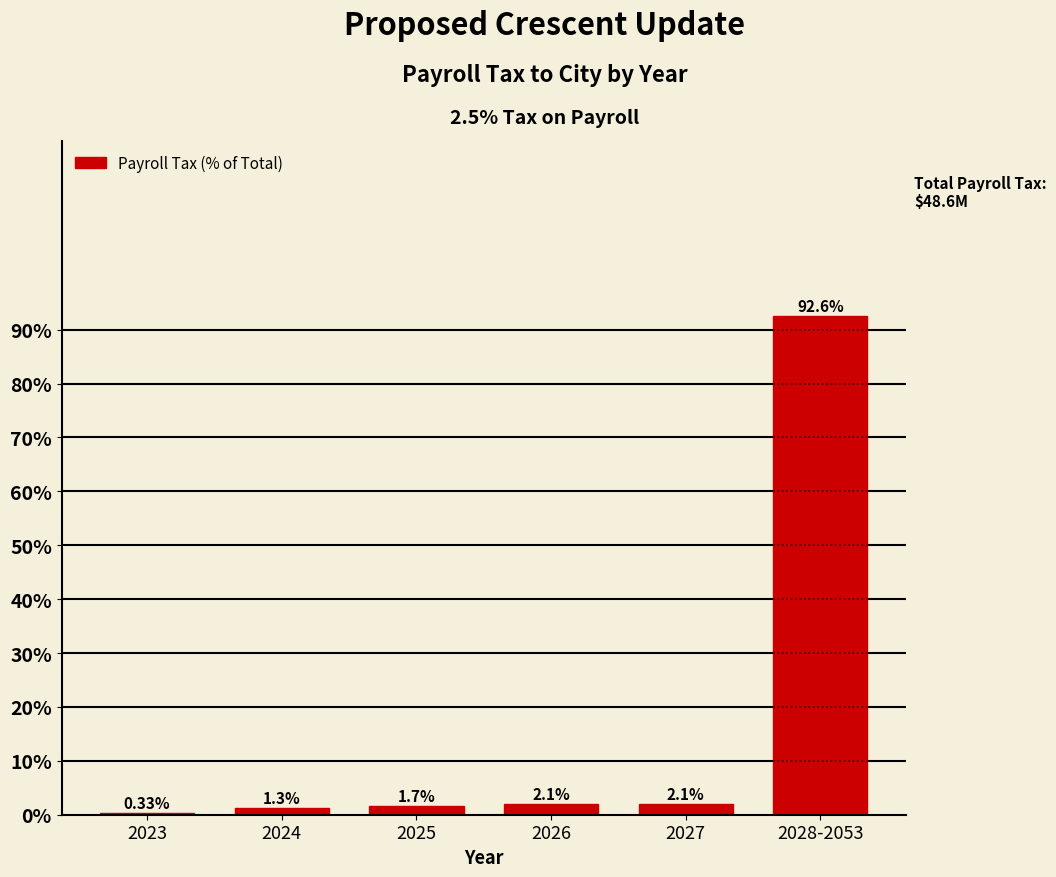

What is the change in value from 2027 to 2028-2053?

+90.5